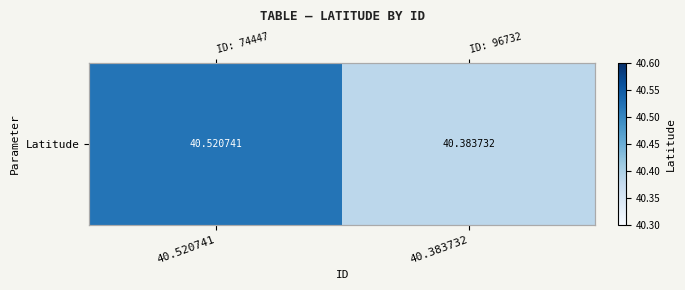

The value at 40.520741 is 64.4. True or false?

False